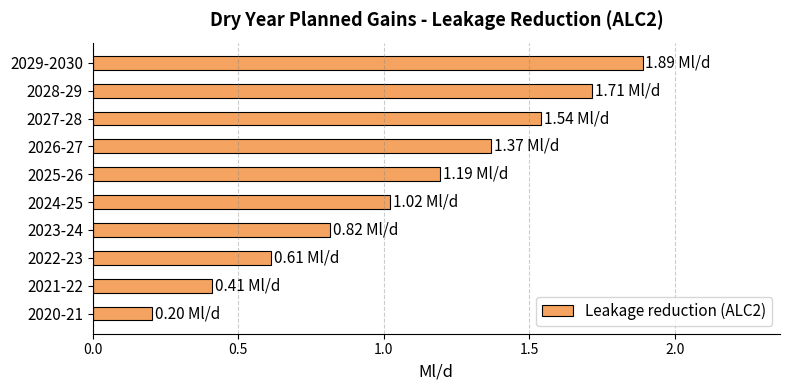

What is the maximum value shown in the chart?

1.9